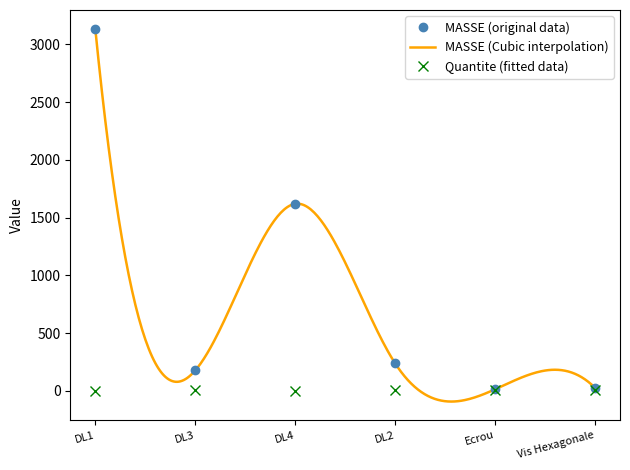

What is the spread (max minus min) of values at DL2?

230.0